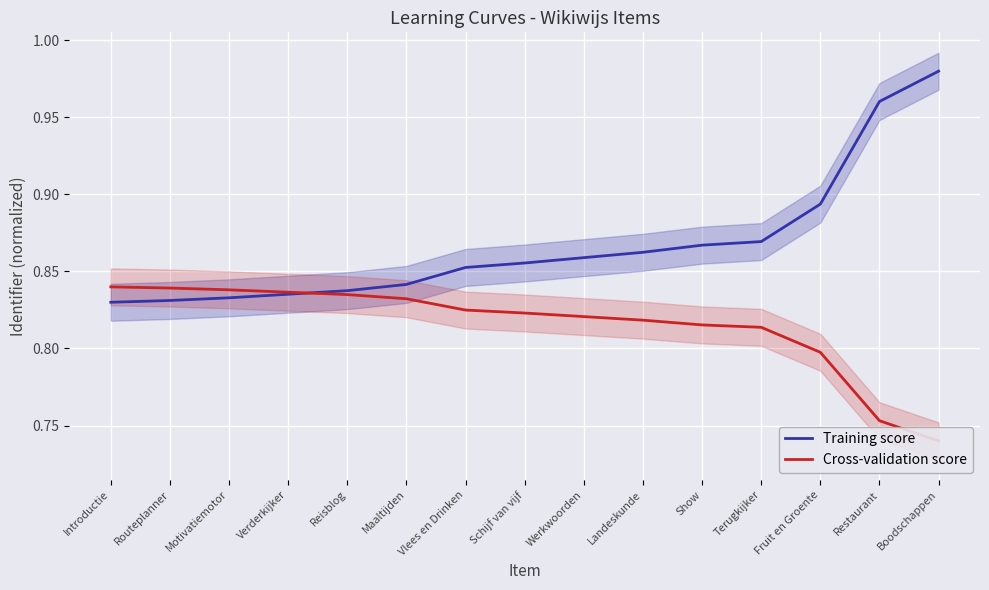

Which series ends up on top after the final intersection of Training score and Cross-validation score?

Training score